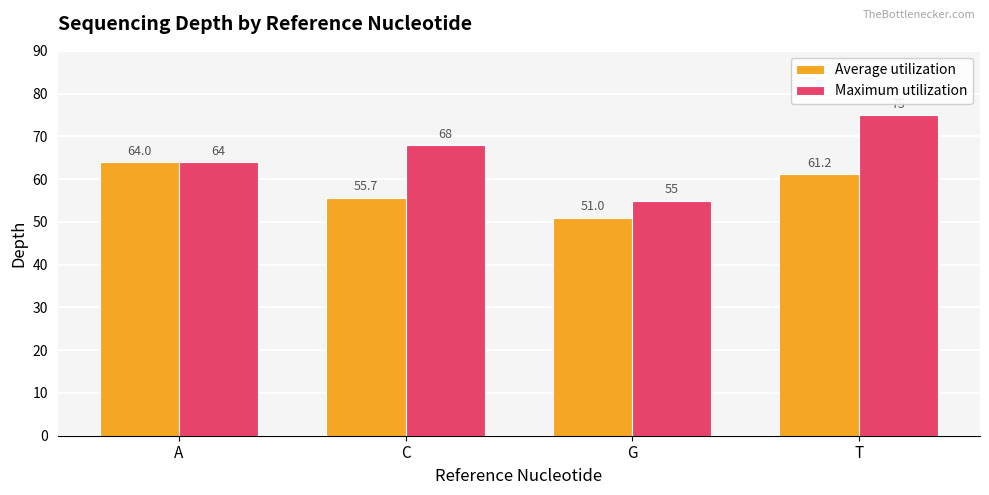

What is the difference between the Average utilization values at G and T?

10.2